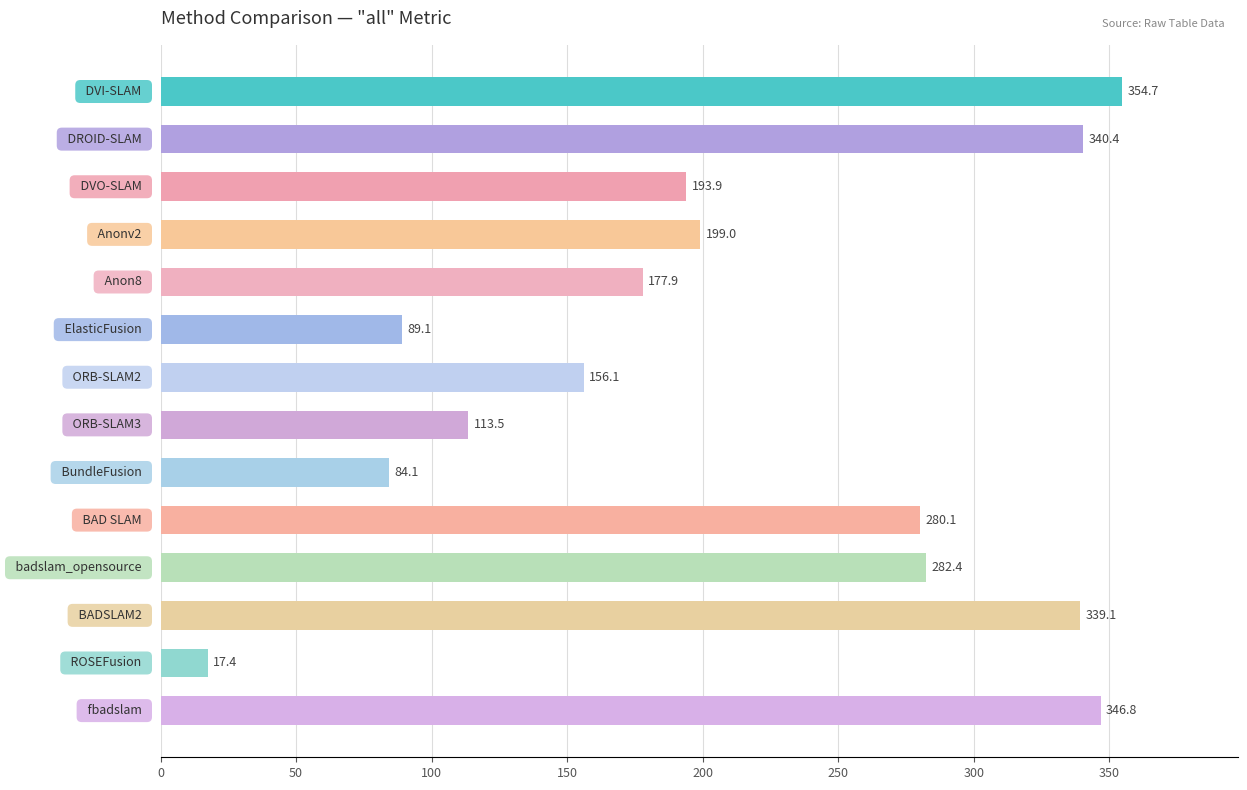

What is the value of the 2nd bar from the top?

340.4